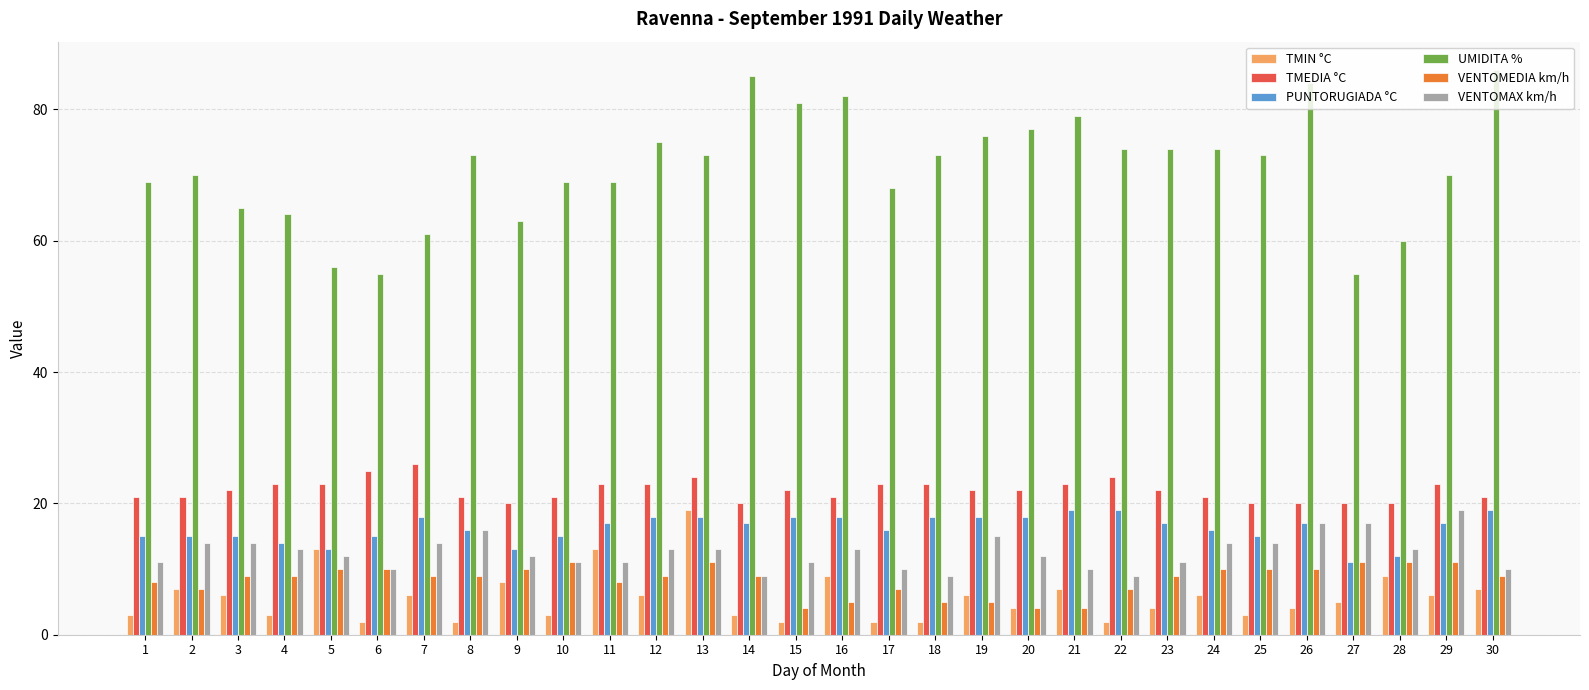

What is the maximum value shown in the chart?

86